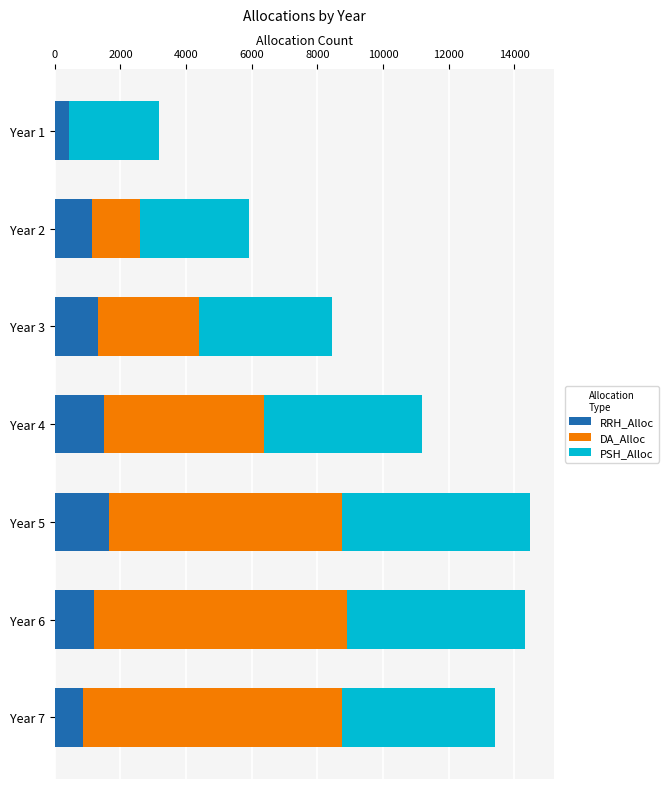

The value of RRH_Alloc at Year 6 is 1178. True or false?

True